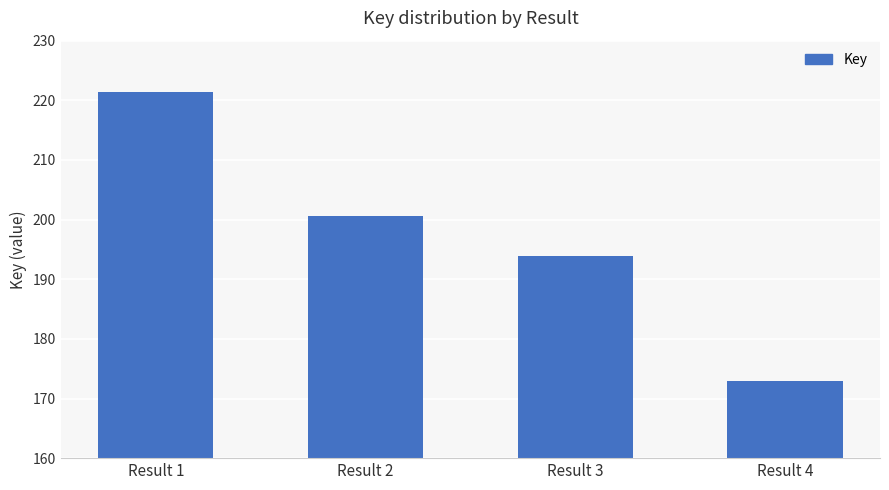

Does the chart contain any negative values?

No